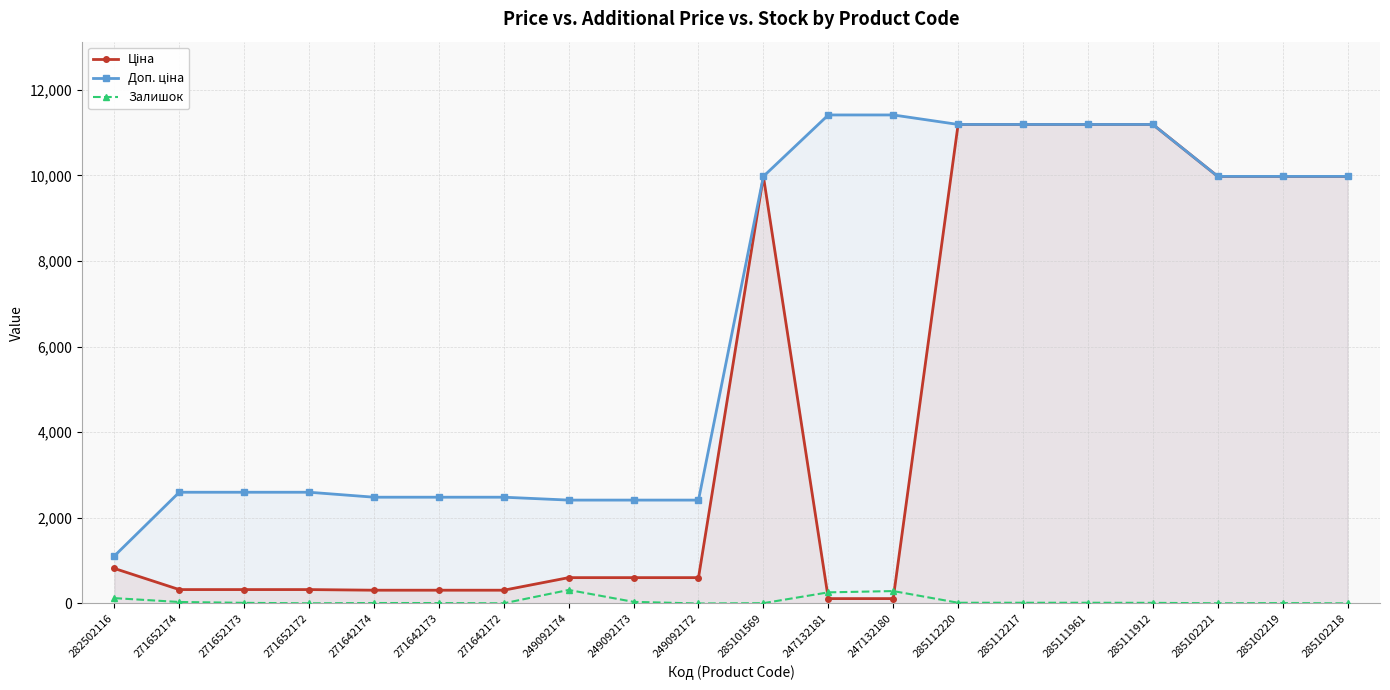

What position from the left is 285102218?

20